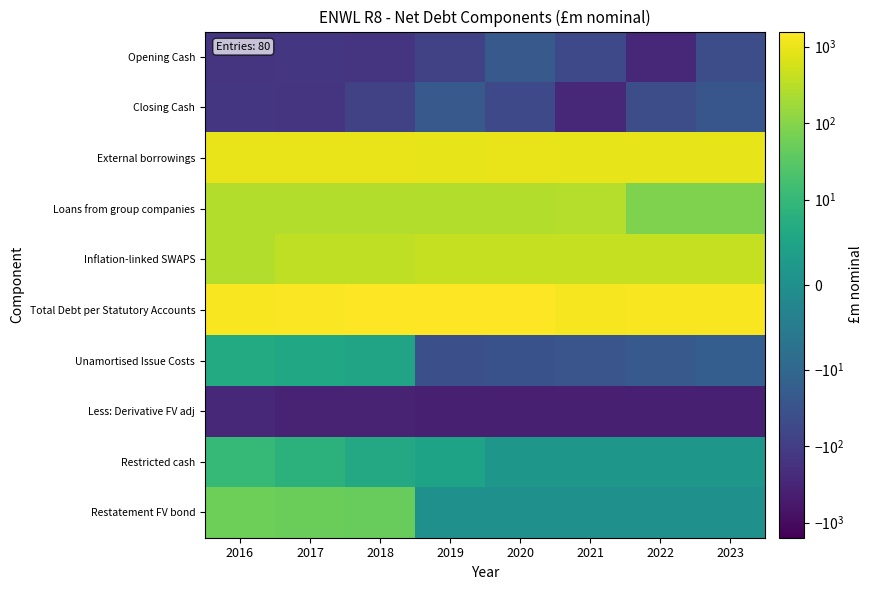

Which category has the highest value across all series?

2020